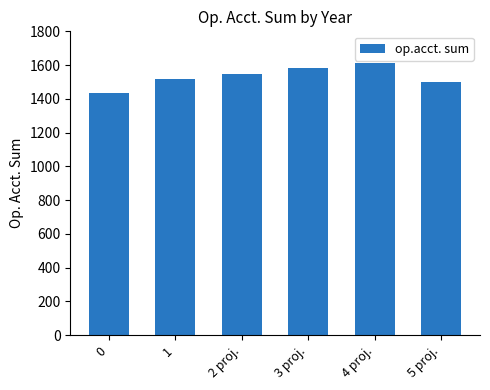

Reading left to right, transcribe all the data shown in this chart.

1432	1520	1550	1580	1610	1500